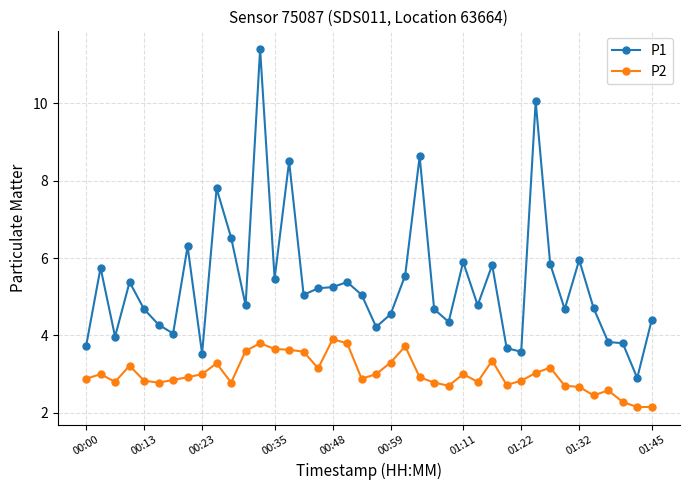

What is the value of the P2 point at the 19th from the left?

3.8